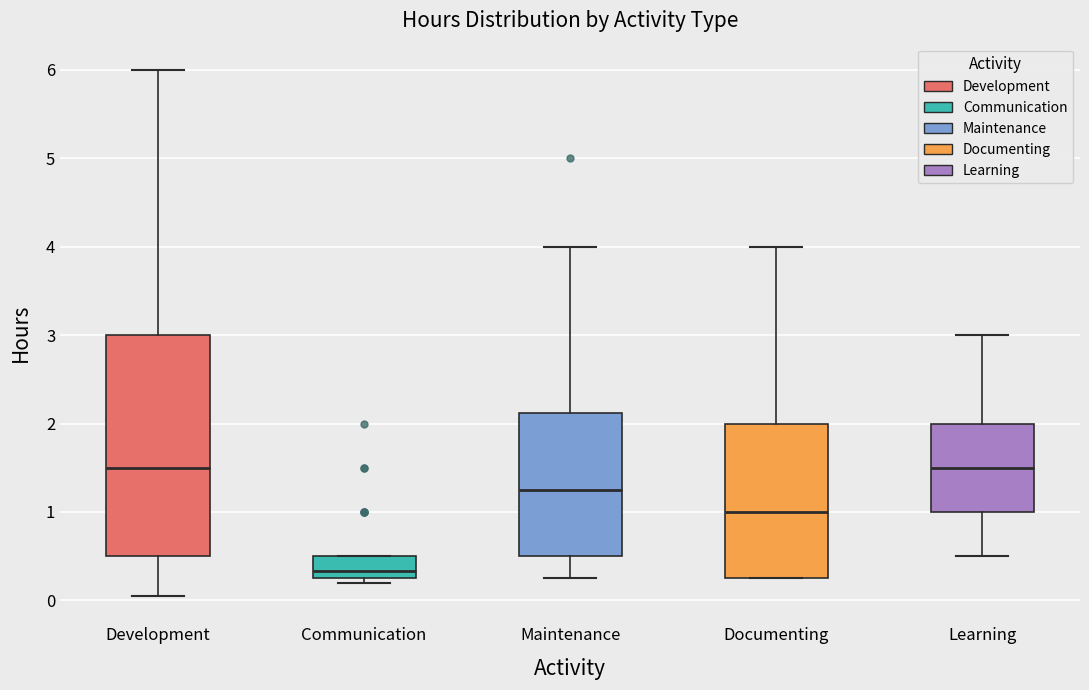

Reading left to right, transcribe this box plot: for each box, give where its median line is, the range the box spans, and where its two whiskers end, as read against the y-axis. The values are not printed on the chart, so give them approximately, as read against the axis.

Development: median 1.5, box 0.5 to 3.0, whiskers 0.1 to 6.0
Communication: median 0.3 (just above the box's lower edge), box 0.3 to 0.5, whiskers 0.2 to 0.5
Maintenance: median 1.3, box 0.5 to 2.1, whiskers 0.3 to 4.0
Documenting: median 1.0, box 0.3 to 2.0, whiskers 0.3 to 4.0
Learning: median 1.5, box 1.0 to 2.0, whiskers 0.5 to 3.0